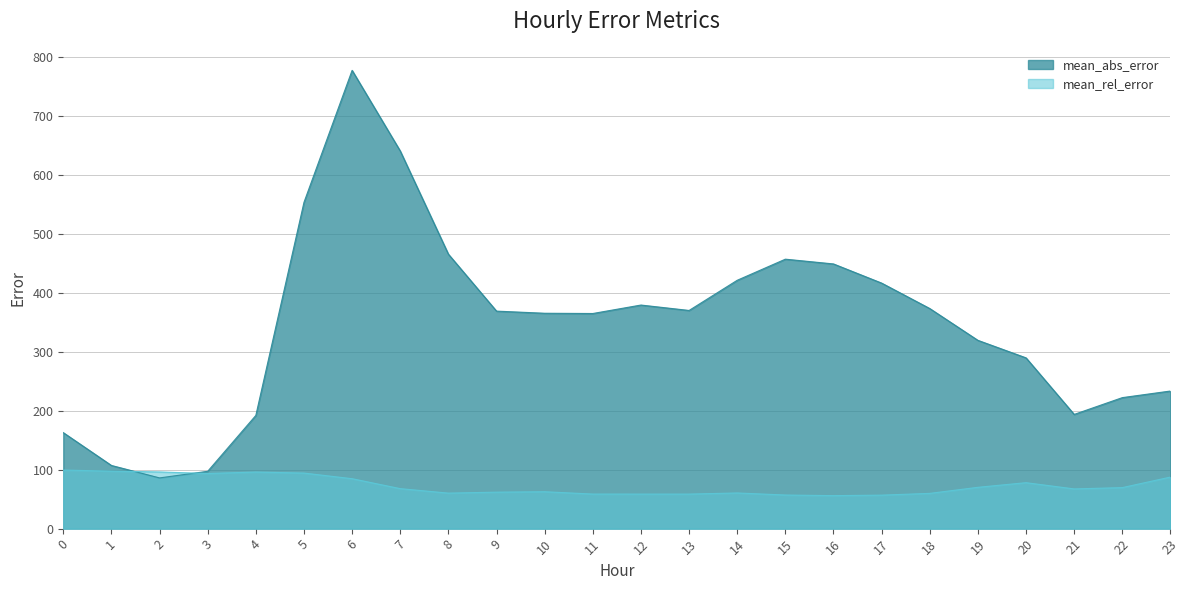

What value does the mean_rel_error series have at 20?

77.9